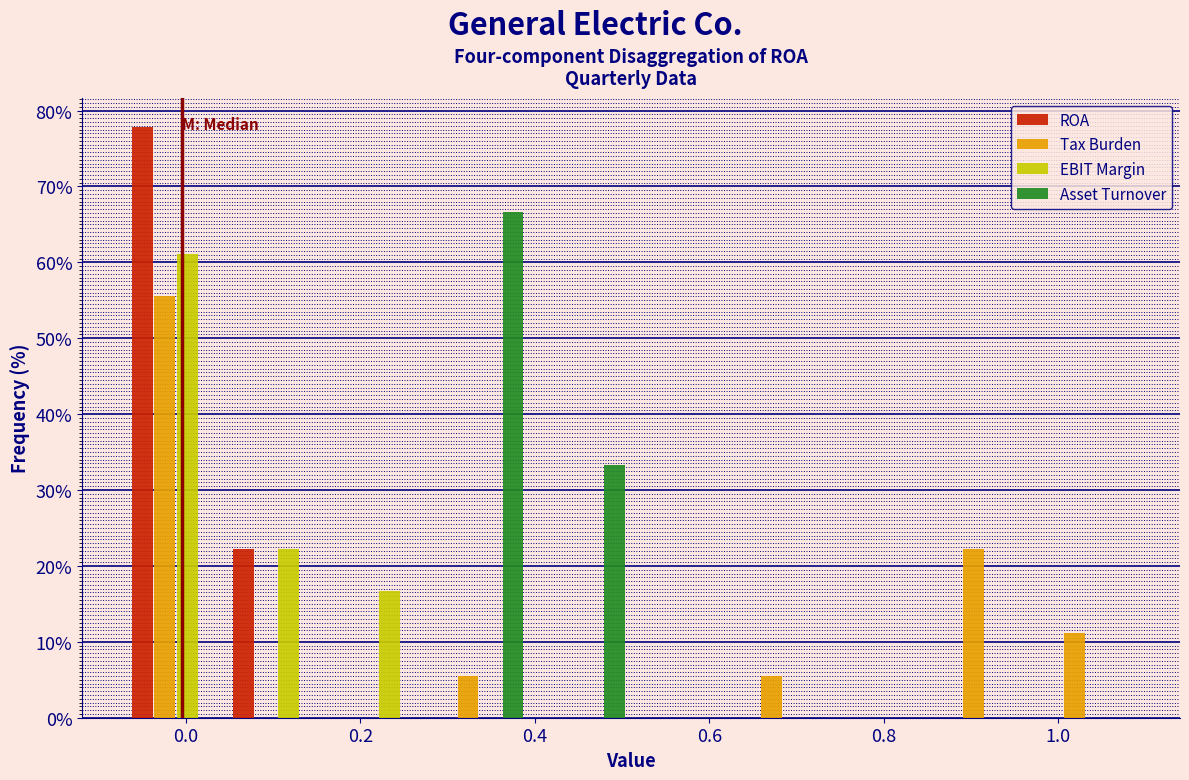

Reading left to right, list every range on the x-axis with the height of the bar of each series over it. Neither the bar edges nor the heights are printed on the chart, so give them approximately, as read against the axes.

-0.06 to 0.04: ROA=78	Tax Burden=56	EBIT Margin=61	Asset Turnover=0
0.04 to 0.16: ROA=22	Tax Burden=0	EBIT Margin=22	Asset Turnover=0
0.16 to 0.28: ROA=0	Tax Burden=0	EBIT Margin=17	Asset Turnover=0
0.28 to 0.40: ROA=0	Tax Burden=6	EBIT Margin=0	Asset Turnover=67
0.40 to 0.52: ROA=0	Tax Burden=0	EBIT Margin=0	Asset Turnover=33
0.52 to 0.62: ROA=0	Tax Burden=0	EBIT Margin=0	Asset Turnover=0
0.62 to 0.74: ROA=0	Tax Burden=6	EBIT Margin=0	Asset Turnover=0
0.74 to 0.86: ROA=0	Tax Burden=0	EBIT Margin=0	Asset Turnover=0
0.86 to 0.98: ROA=0	Tax Burden=22	EBIT Margin=0	Asset Turnover=0
0.98 to 1.10: ROA=0	Tax Burden=11	EBIT Margin=0	Asset Turnover=0